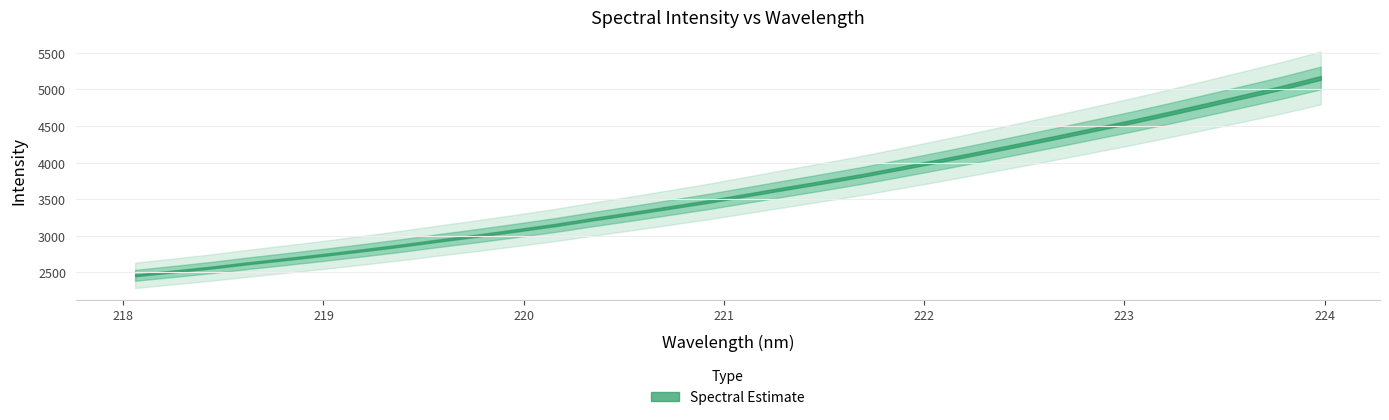

Reading right to left, extract all data points from this chart.

x: 31=224.0	30=223.8	29=223.6	28=223.4	27=223.2	26=223.0	25=222.8	24=222.6	23=222.5	22=222.3	21=222.1	20=221.9	19=221.7	18=221.5	17=221.3	16=221.1	15=220.9	14=220.7	13=220.5	12=220.4	11=220.2	10=220.0	9=219.8	8=219.6	7=219.4	6=219.2	5=219.0	4=218.8	3=218.6	2=218.4	1=218.3	0=218.1
y: 31=5156.4	30=5025.6	29=4906.0	28=4786.6	27=4668.6	26=4554.7	25=4446.1	24=4337.4	23=4231.5	22=4126.2	21=4023.8	20=3923.5	19=3825.9	18=3736.1	17=3648.6	16=3559.8	15=3471.5	14=3390.3	13=3309.5	12=3231.3	11=3150.4	10=3077.7	9=3007.3	8=2941.1	7=2871.7	6=2807.1	5=2745.0	4=2686.3	3=2629.2	2=2568.3	1=2513.8	0=2460.9